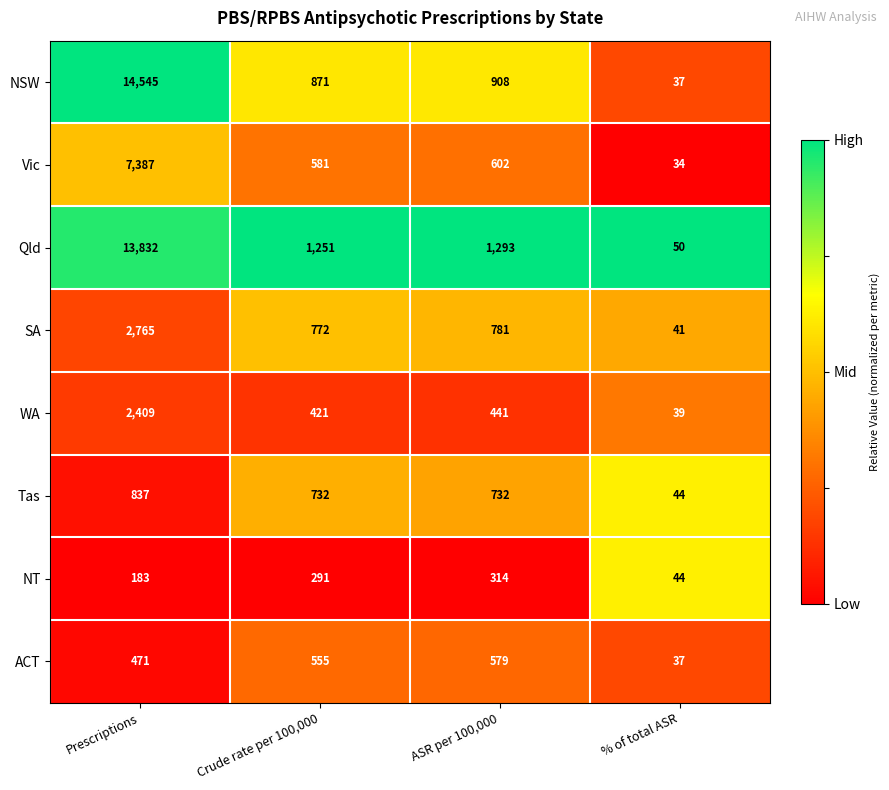

What is the sum of all Qld values?

16426